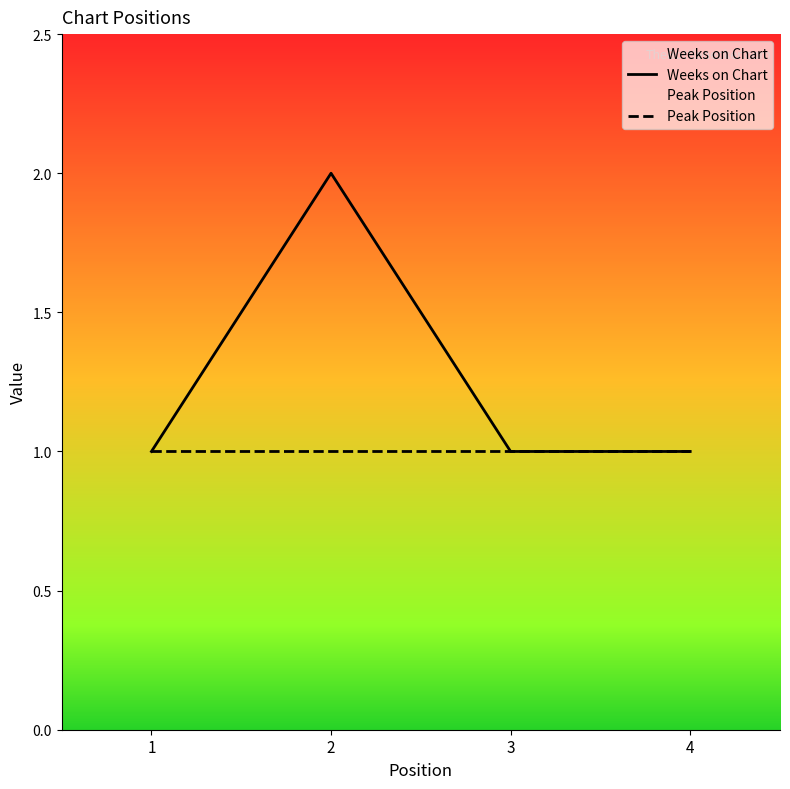

The Weeks on Chart series shows 2 at 2. True or false?

True